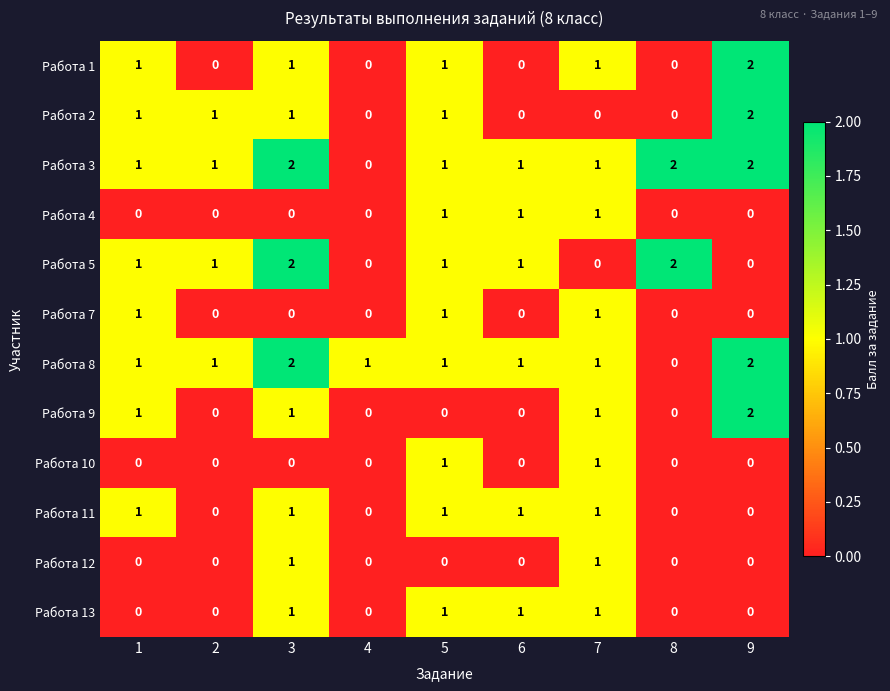

At which category is the sum across all series the highest?

3